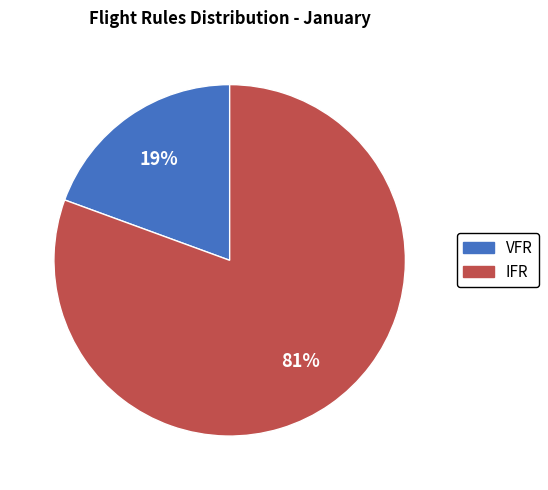

Which has a higher value, IFR or VFR?

IFR